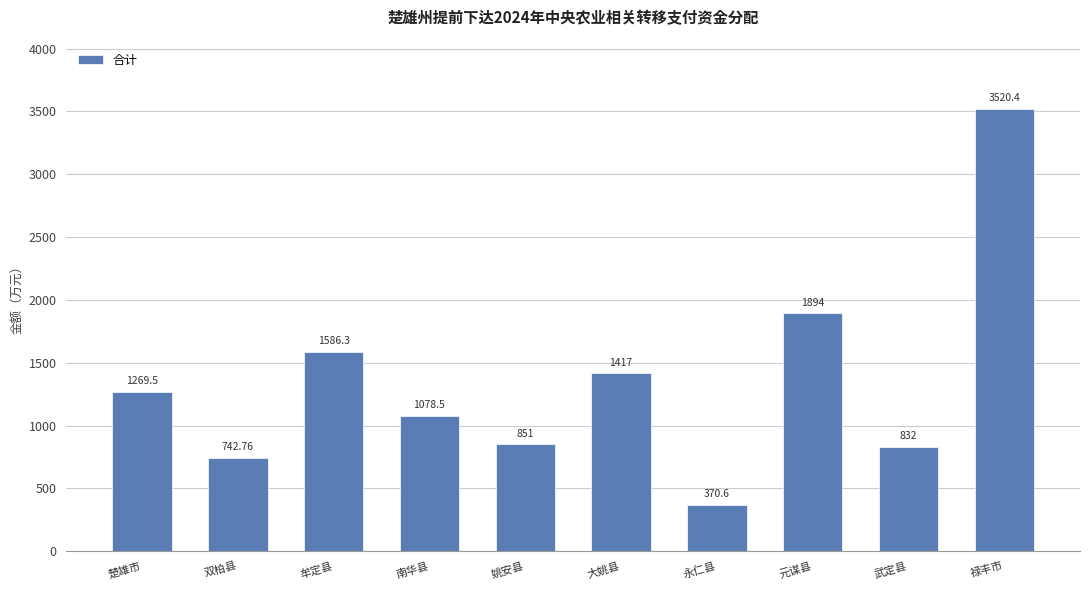

Is it true that the value at 禄丰市 is 3520.4?

True